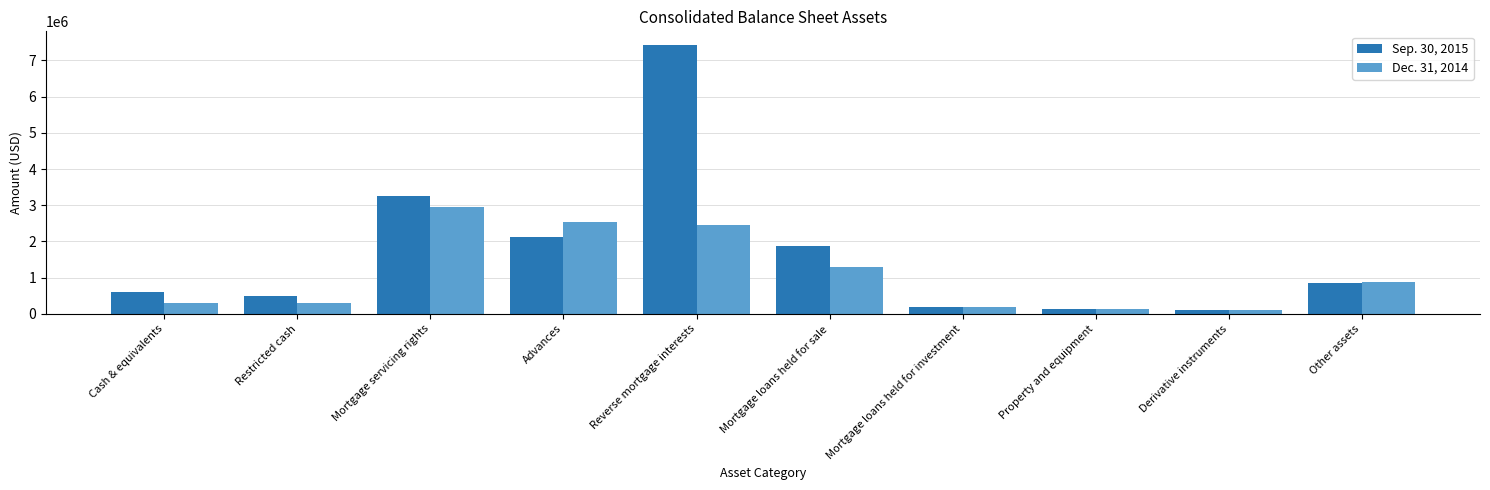

The value of Sep. 30, 2015 at Reverse mortgage interests is 11695696. True or false?

False